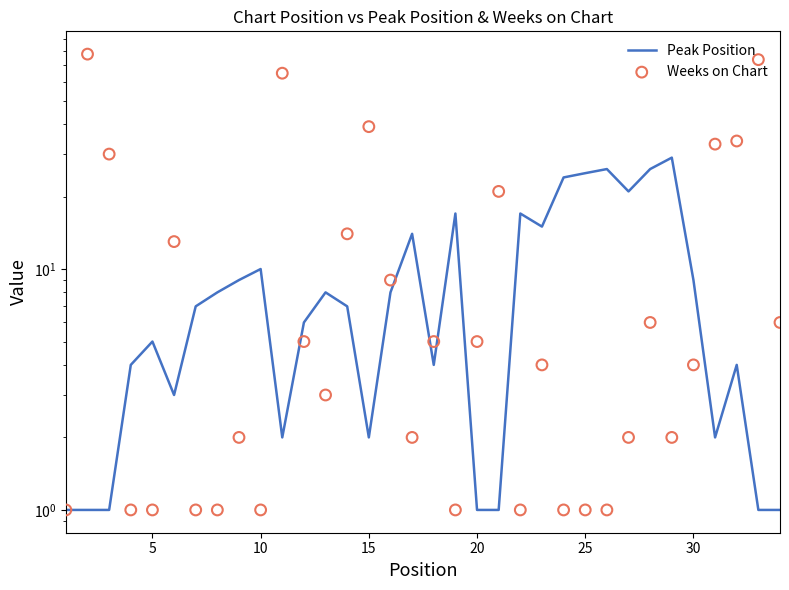

Which series has the largest total across all categories?

Weeks on Chart